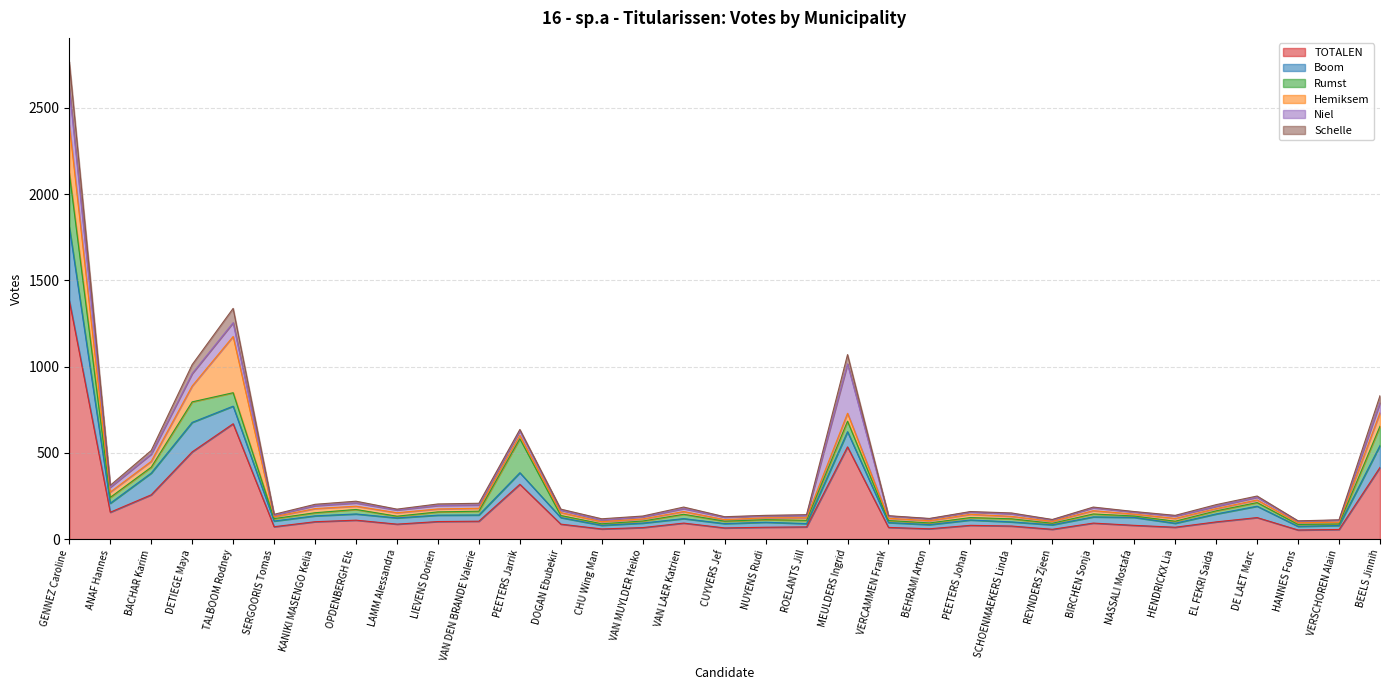

Is it true that Rumst equals 5 at BIRCHEN Sonja?

False